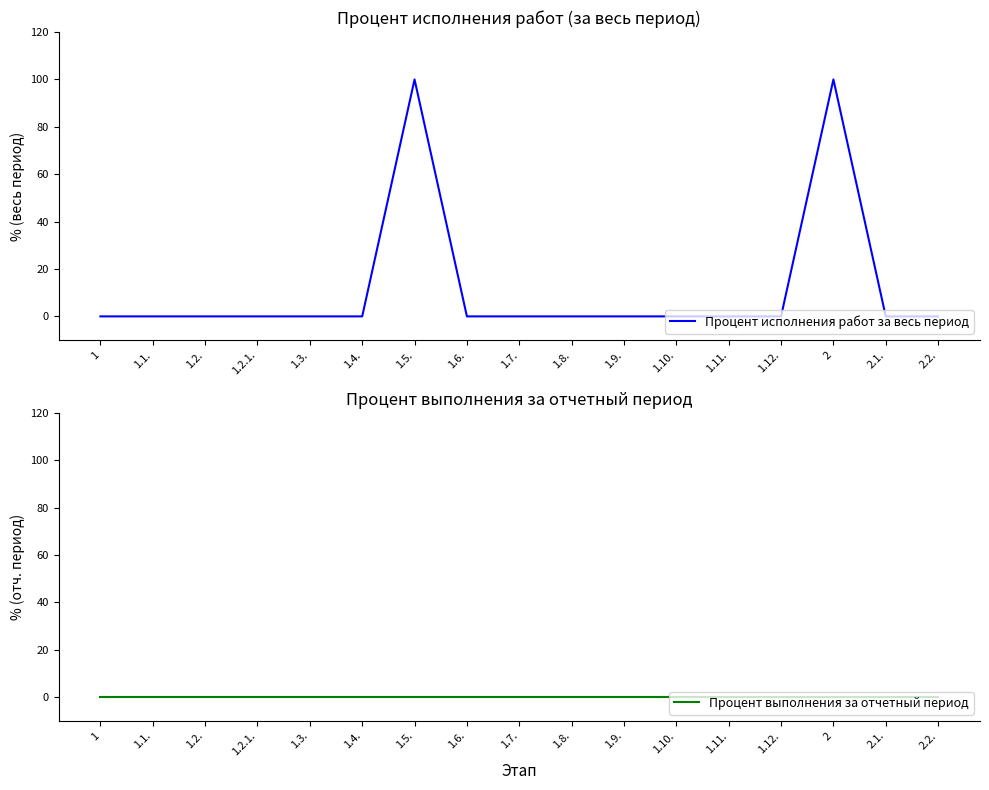

In Процент исполнения работ за весь период, how many points are higher than both neighbors (excluding endpoints)?

2